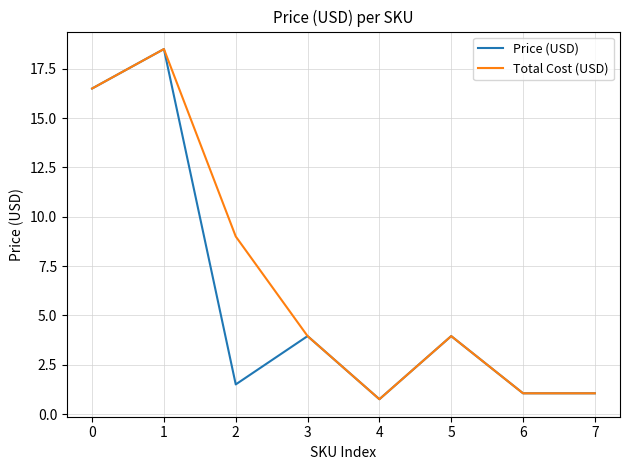

Reading left to right, extract all data points from this chart.

Price (USD): 16.5	18.5	1.5	4.0	0.8	4.0	1.1	1.1
Total Cost (USD): 16.5	18.5	9.0	4.0	0.8	4.0	1.1	1.1